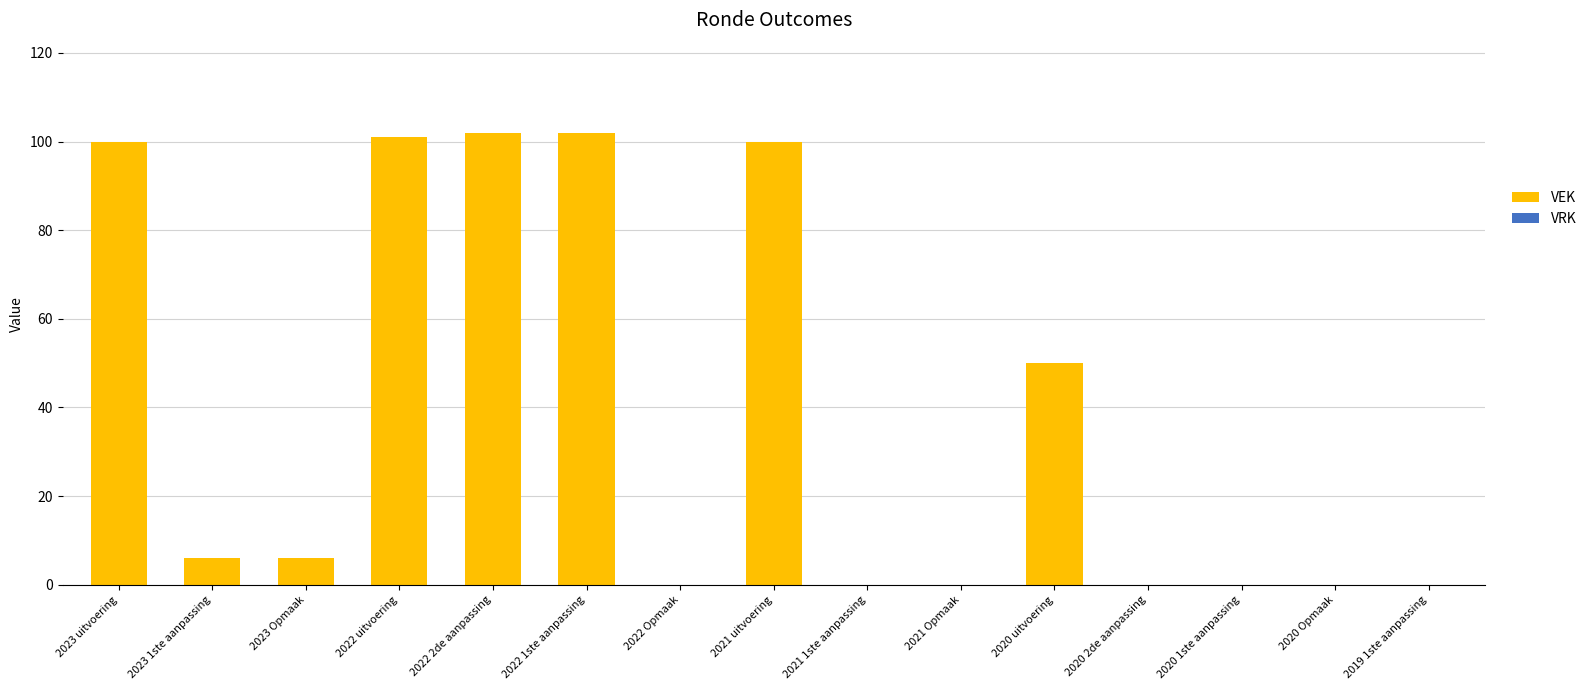

Between 2021 Opmaak and 2021 uitvoering, which is larger?

2021 uitvoering